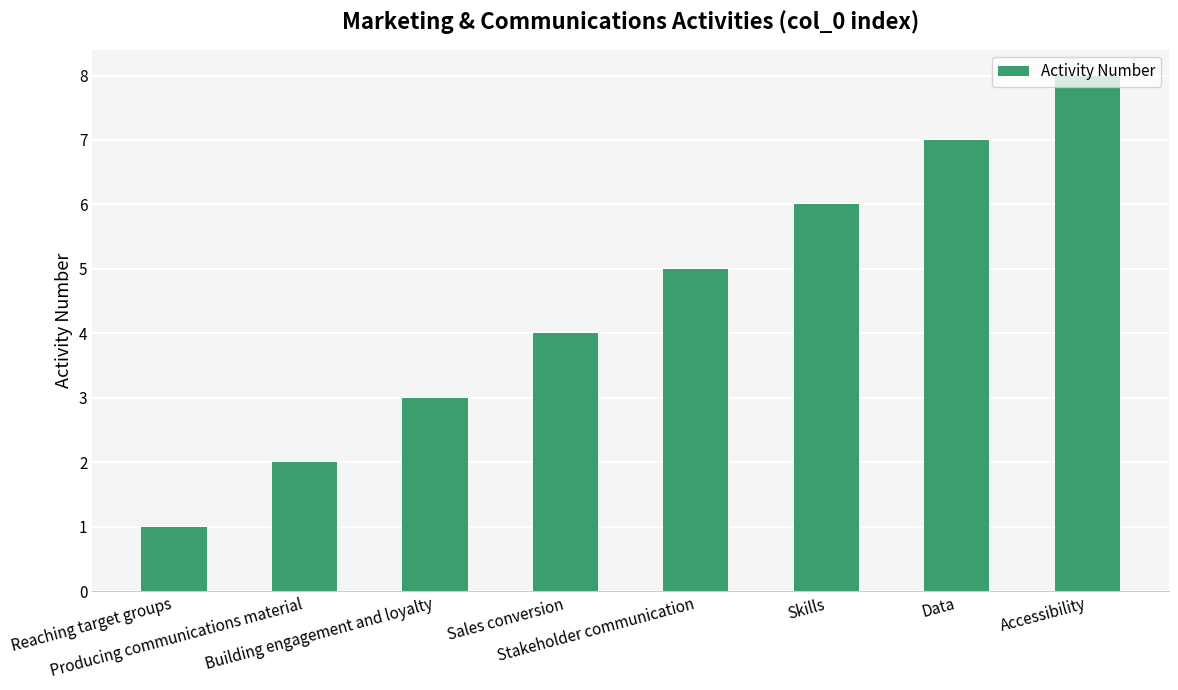

What is the sum of all values?

36